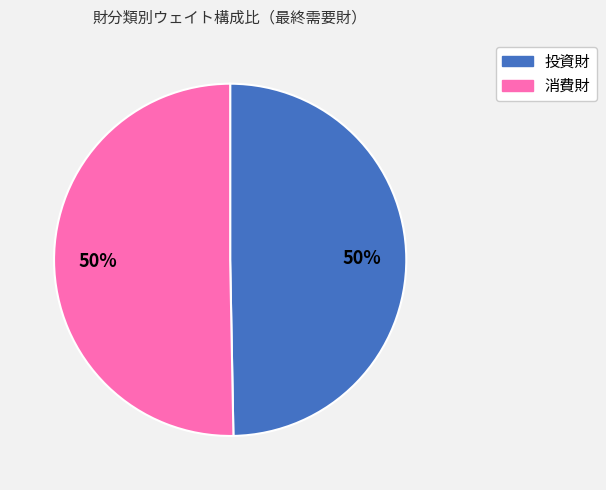

What is the ratio of the value at 投資財 to the value at 消費財?

1.0